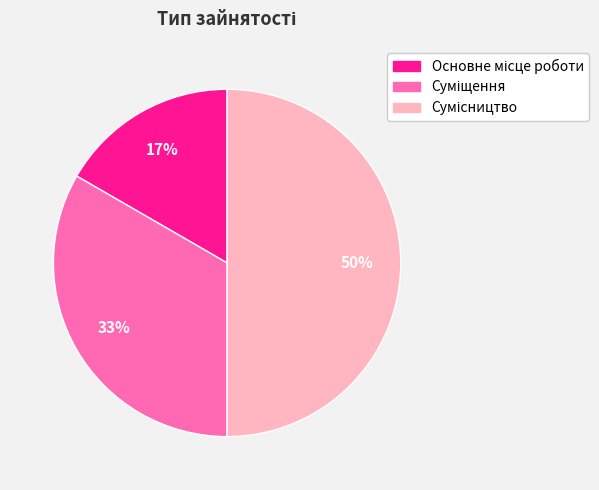

To the nearest percent, what is the average slice percentage?

33%